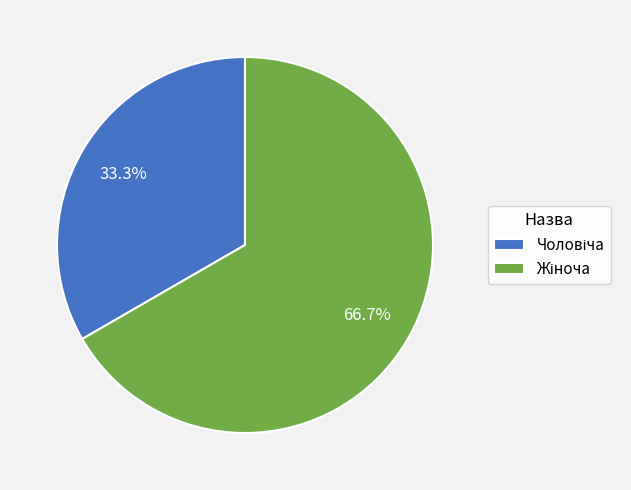

Is there any slice that represents more than half of the pie?

Yes